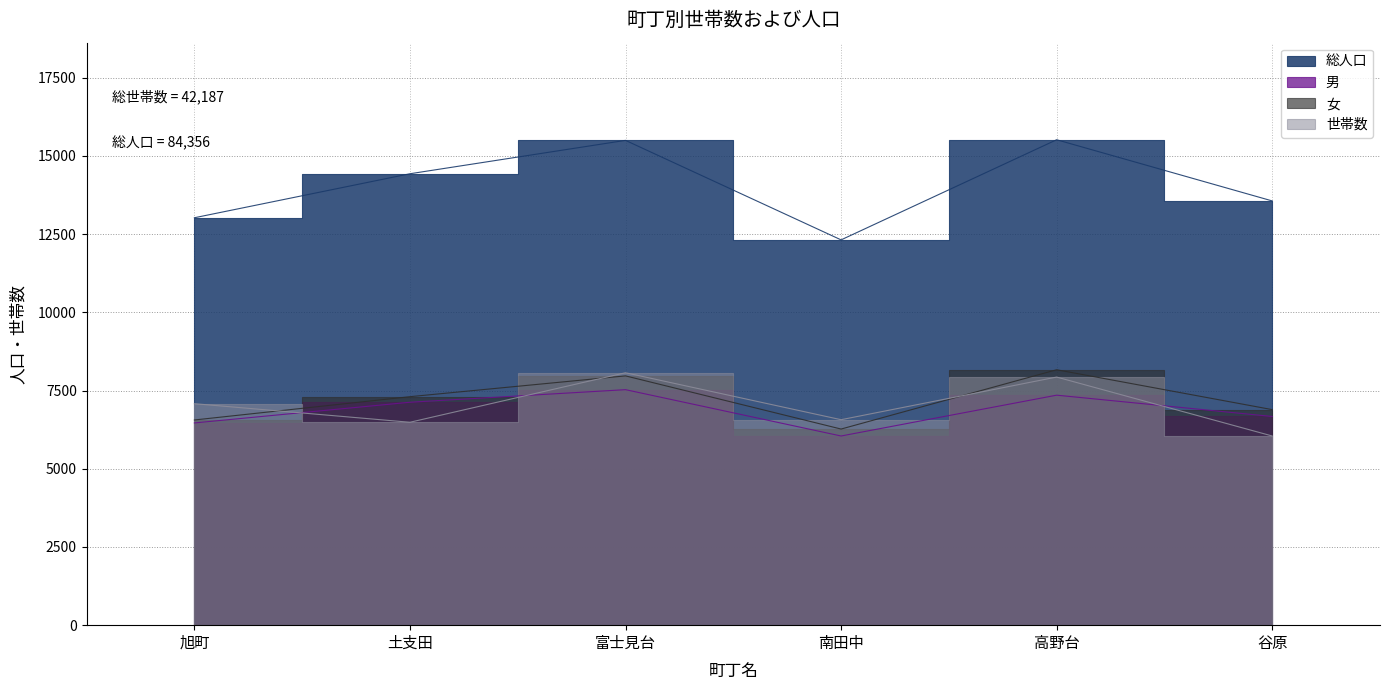

At which category does 世帯数 reach its first local peak?

富士見台